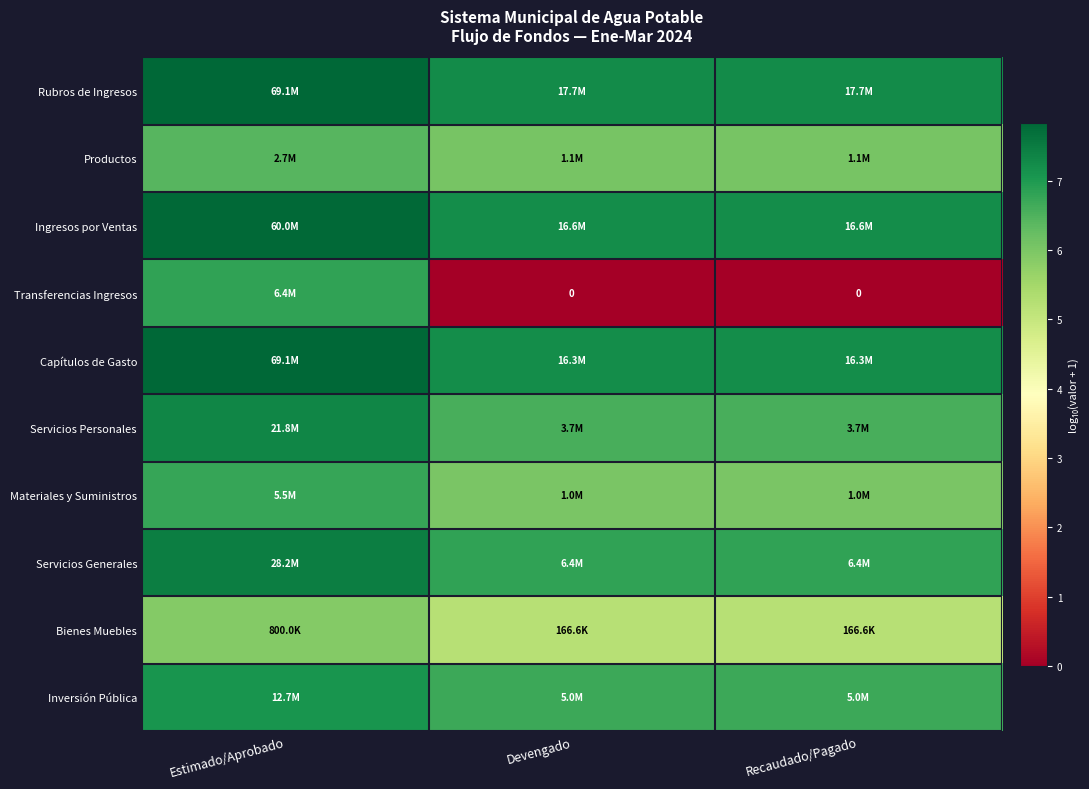

What is the difference between the maximum and minimum values in the Ingresos por Ventas series?

0.6